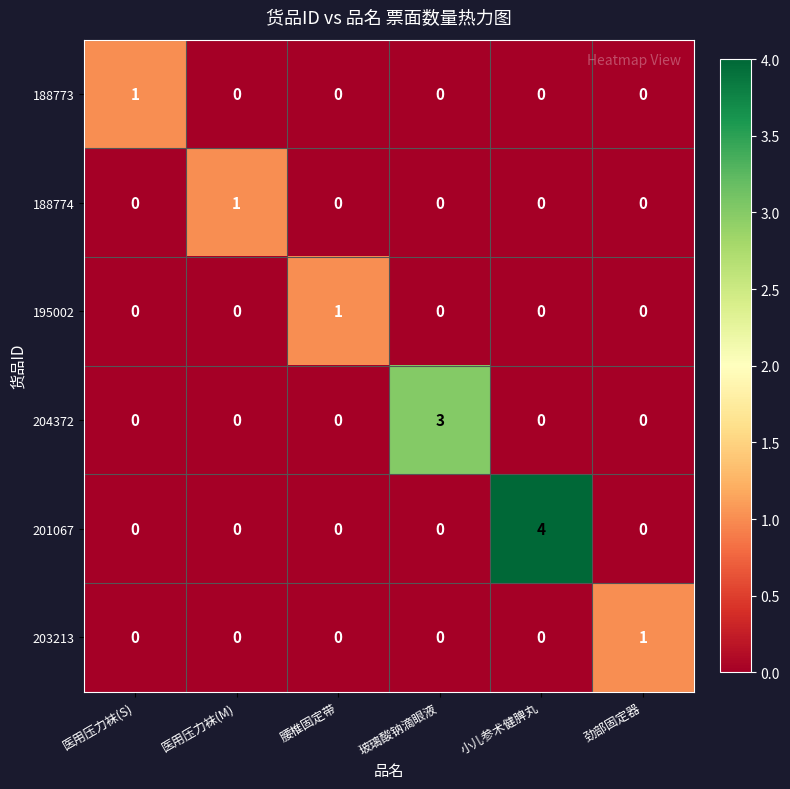

True or false: 204372 has a value of 0 at 劲部固定器.

True